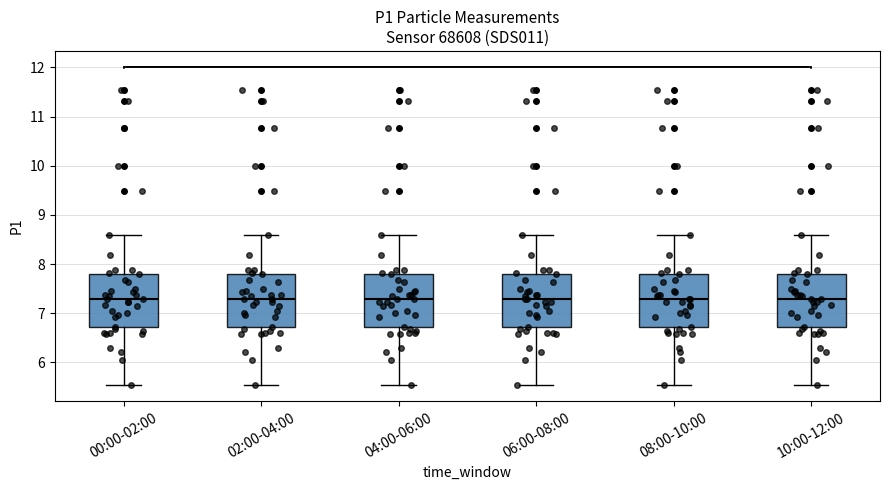

Reading left to right, transcribe this box plot: for each box, give where its median line is, the range the box spans, and where its two whiskers end, as read against the y-axis. The values are not printed on the chart, so give them approximately, as read against the axis.

00:00-02:00: median 7.3, box 6.7 to 7.8, whiskers 5.5 to 8.6
02:00-04:00: median 7.3, box 6.7 to 7.8, whiskers 5.5 to 8.6
04:00-06:00: median 7.3, box 6.7 to 7.8, whiskers 5.5 to 8.6
06:00-08:00: median 7.3, box 6.7 to 7.8, whiskers 5.5 to 8.6
08:00-10:00: median 7.3, box 6.7 to 7.8, whiskers 5.5 to 8.6
10:00-12:00: median 7.3, box 6.7 to 7.8, whiskers 5.5 to 8.6